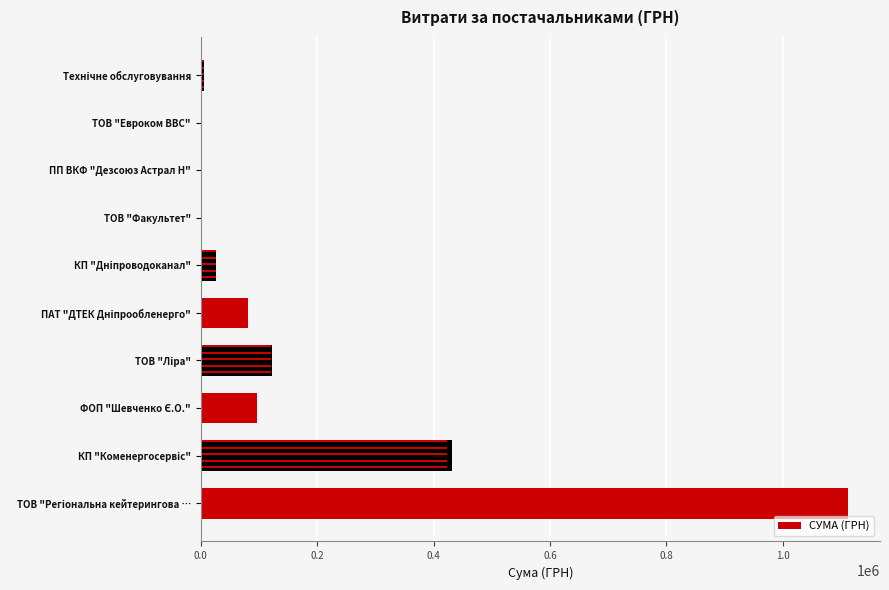

What value does the data have at ТОВ "Евроком ВВС"?

678.4